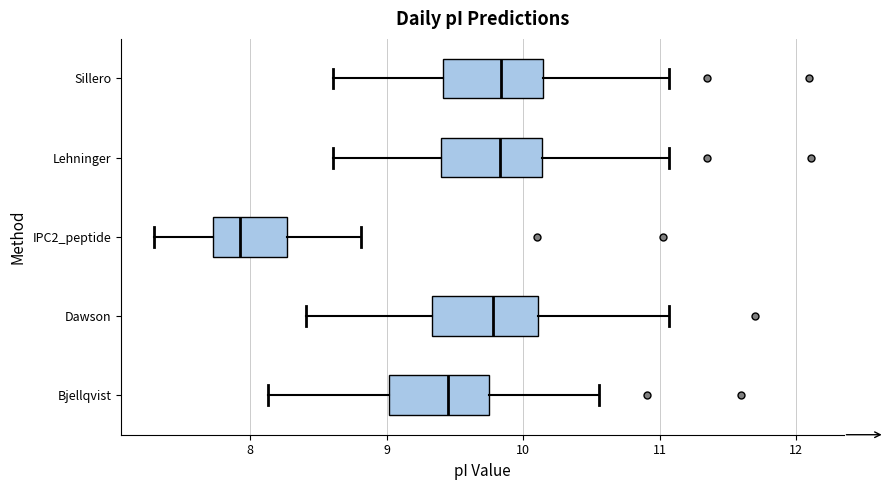

Which box has the furthest to the left median line?

IPC2_peptide